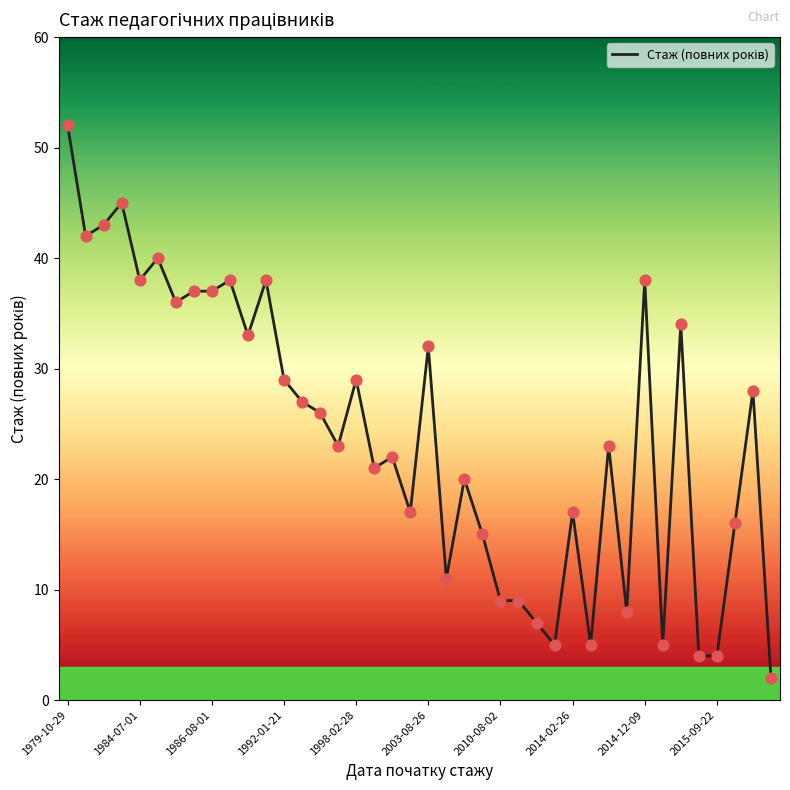

What is the difference between the maximum and minimum values?

50